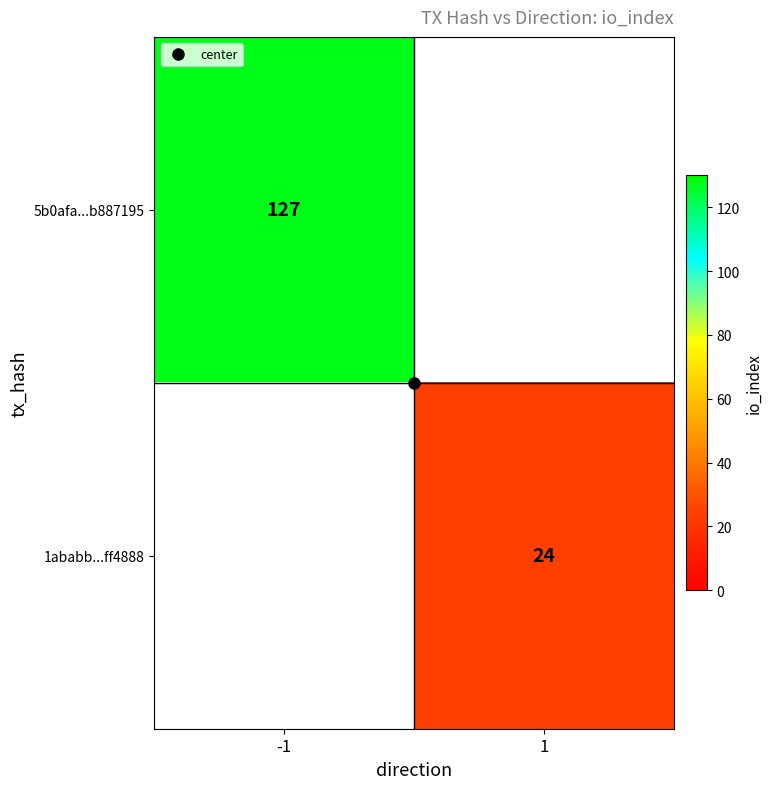

True or false: 5b0afa...b887195 has a value of 127.0 at -1.

True